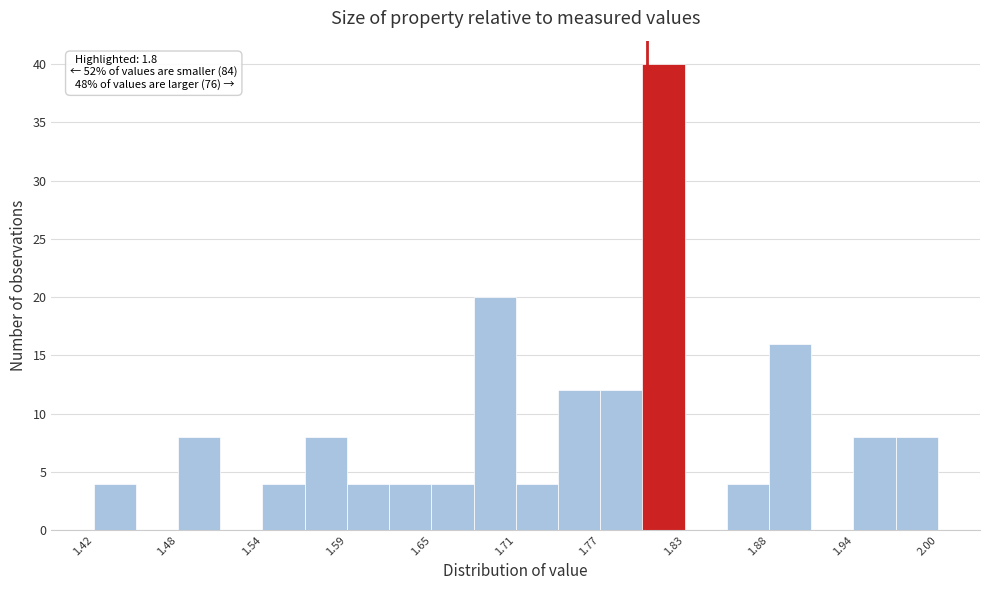

Around what value on the x-axis is the tallest bar? Give the approximate position of its centre, as read against the axis.

1.81